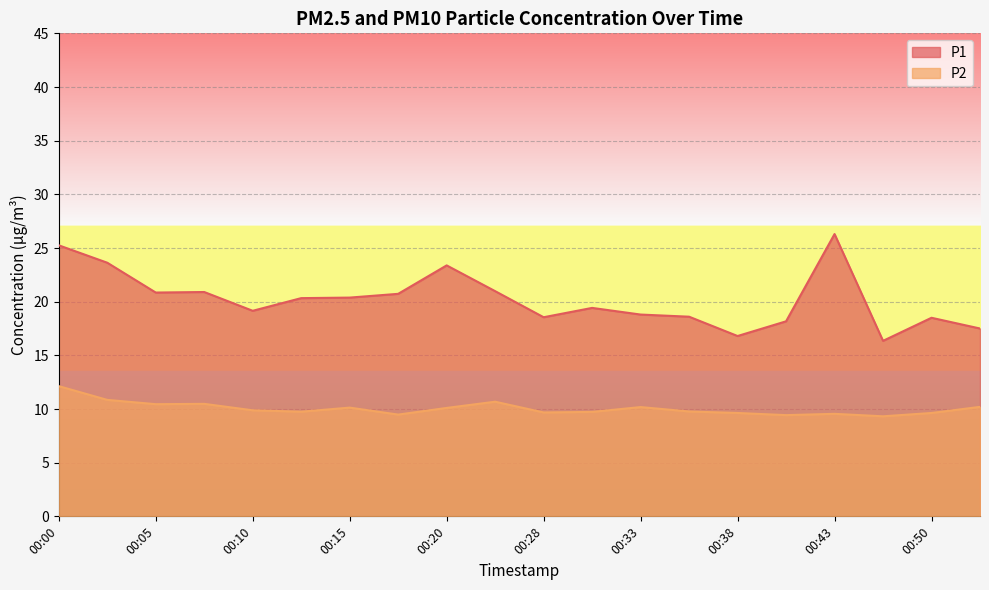

What is the value of the P1 point at the 10th from the left?

21.0